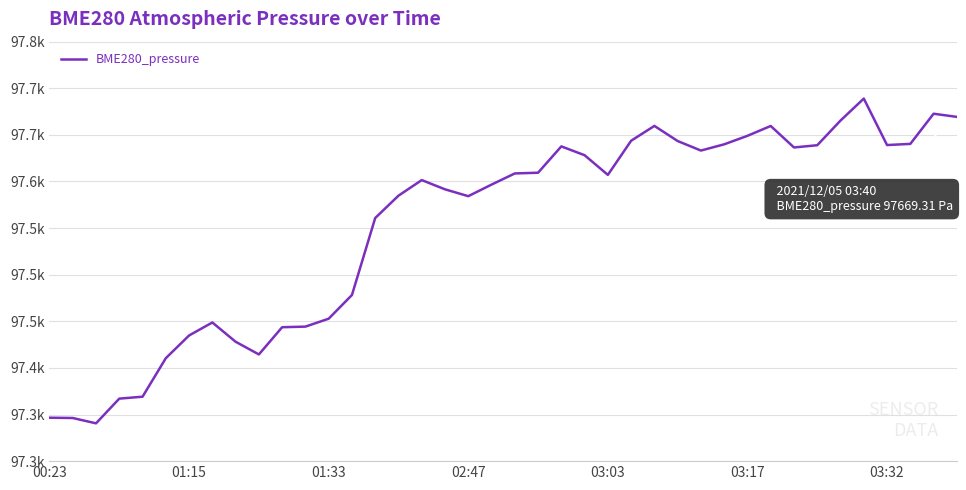

Does the chart display data point markers on the line(s)?

No